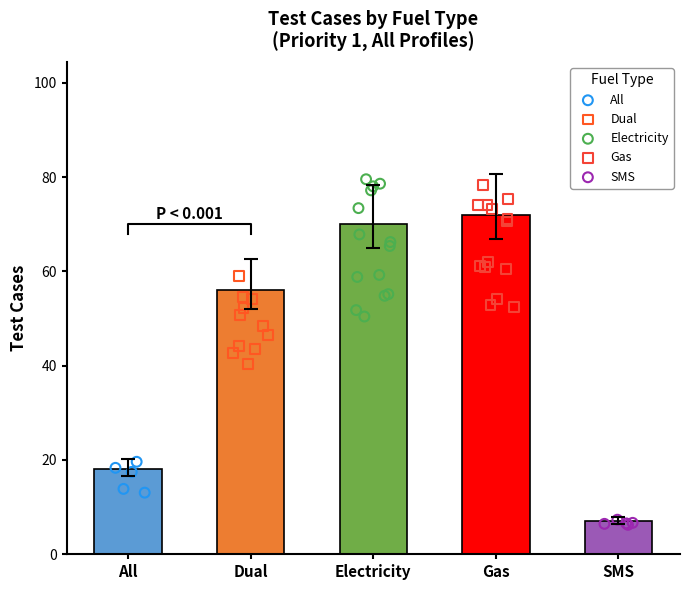

What is the ratio of the value at Dual to the value at Electricity?

0.8